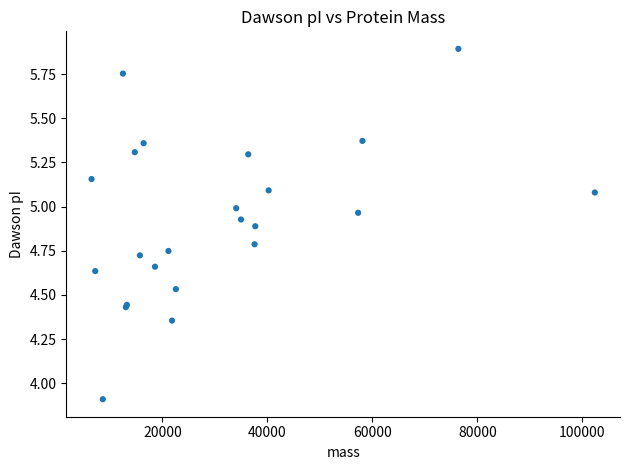

What Y value in the scatter plot is closest to 4?

3.9